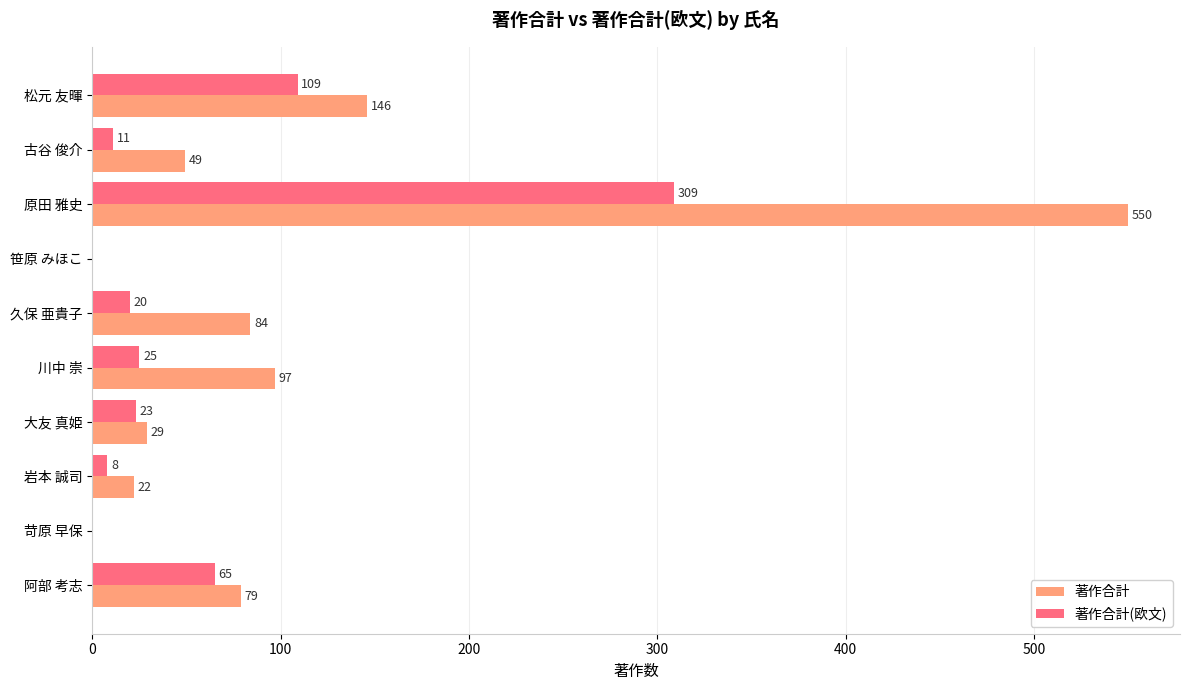

Where is 著作合計 nearest to the value 275?

松元 友暉